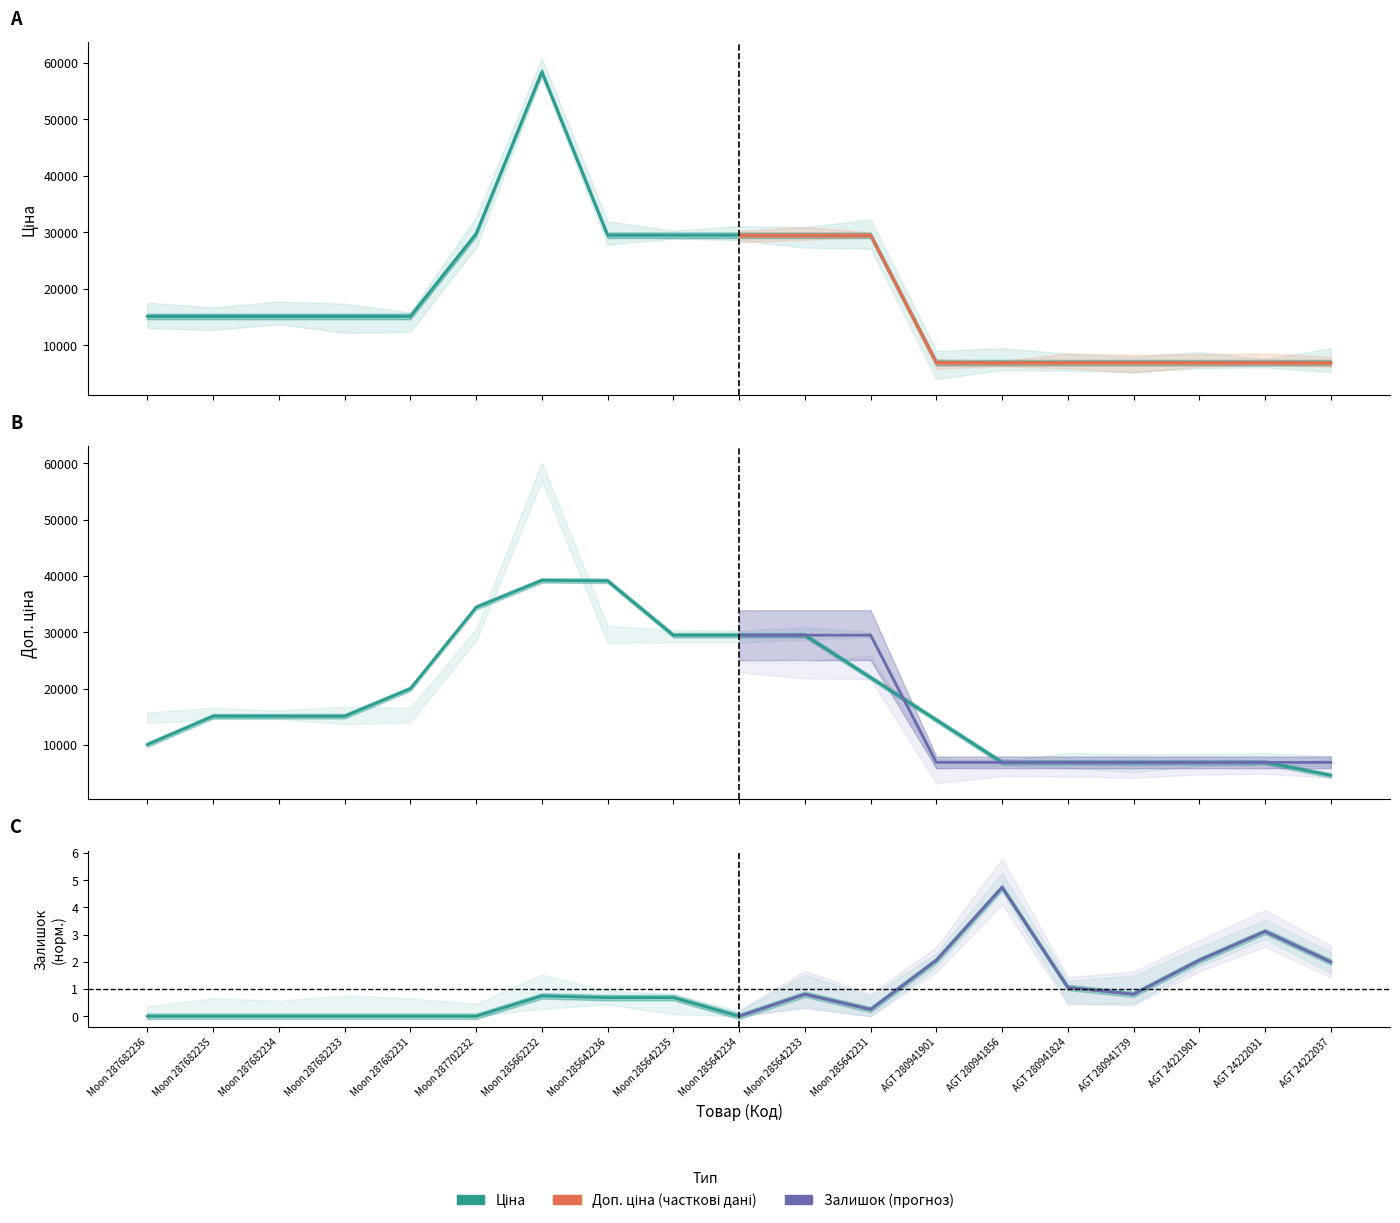

Does the chart have visible grid lines?

No